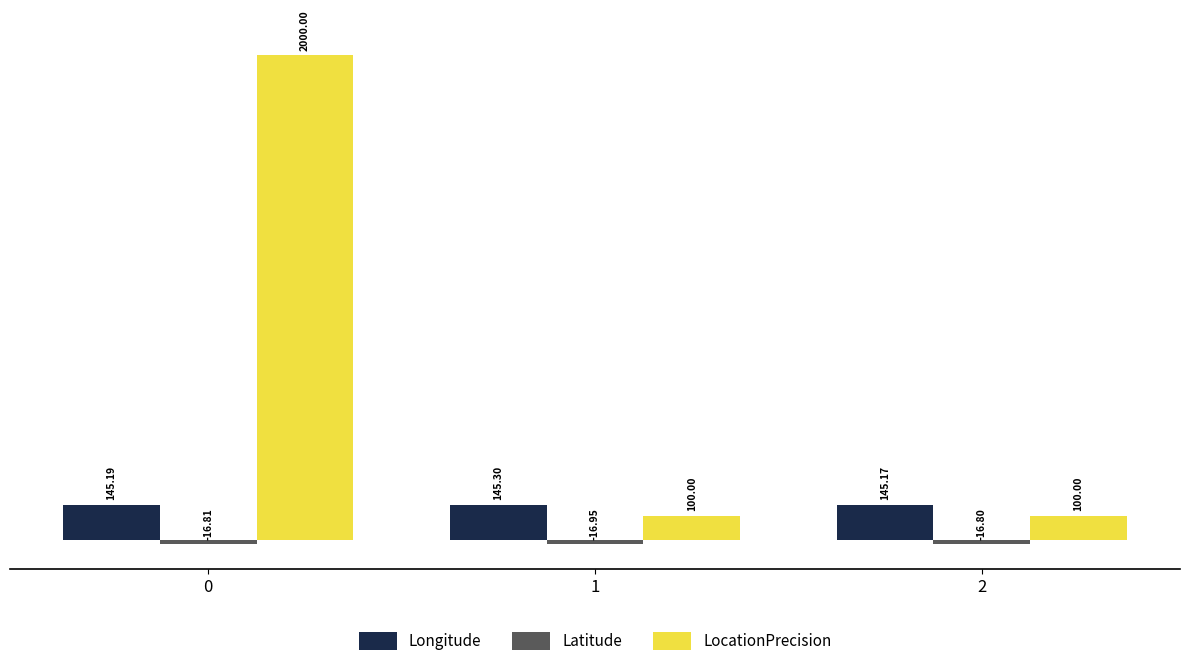

List the labels in order of Longitude value, largest first.

1, 0, 2